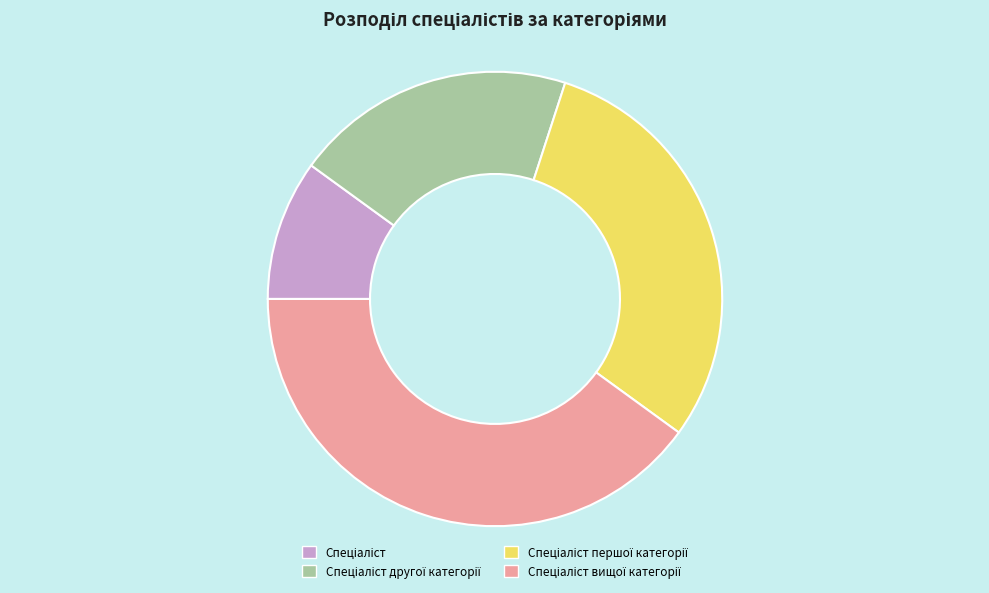

Is there any slice that represents more than half of the pie?

No